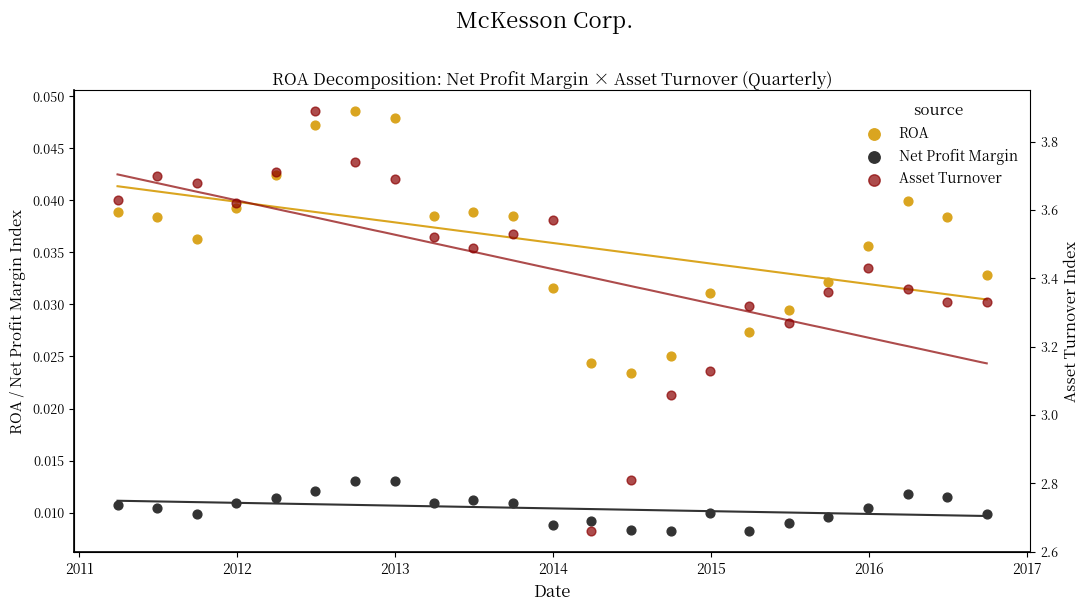

Which series reaches the maximum Y coordinate?

Asset Turnover